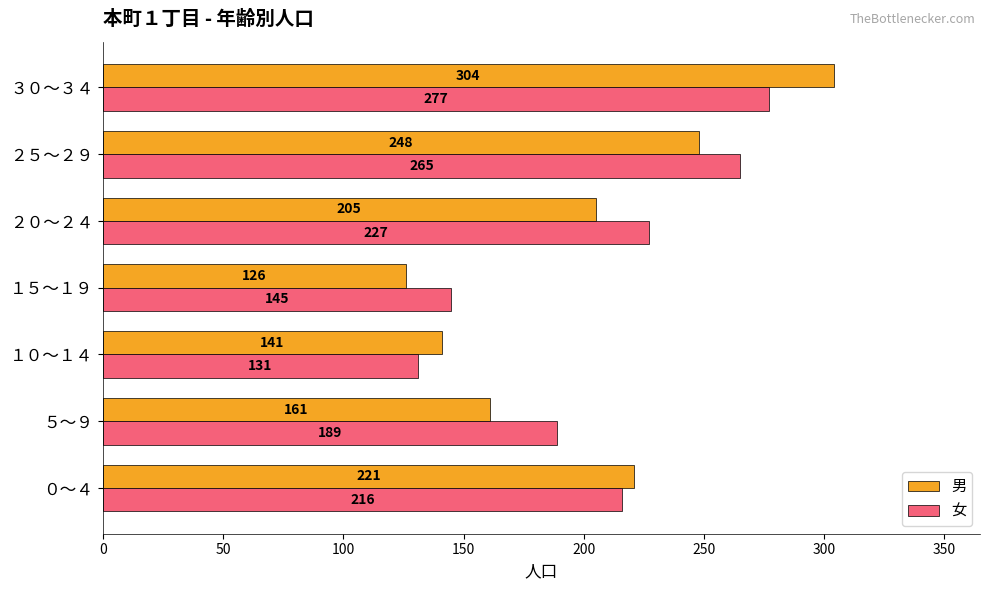

True or false: 男 has a value of 141 at １０～１４.

True